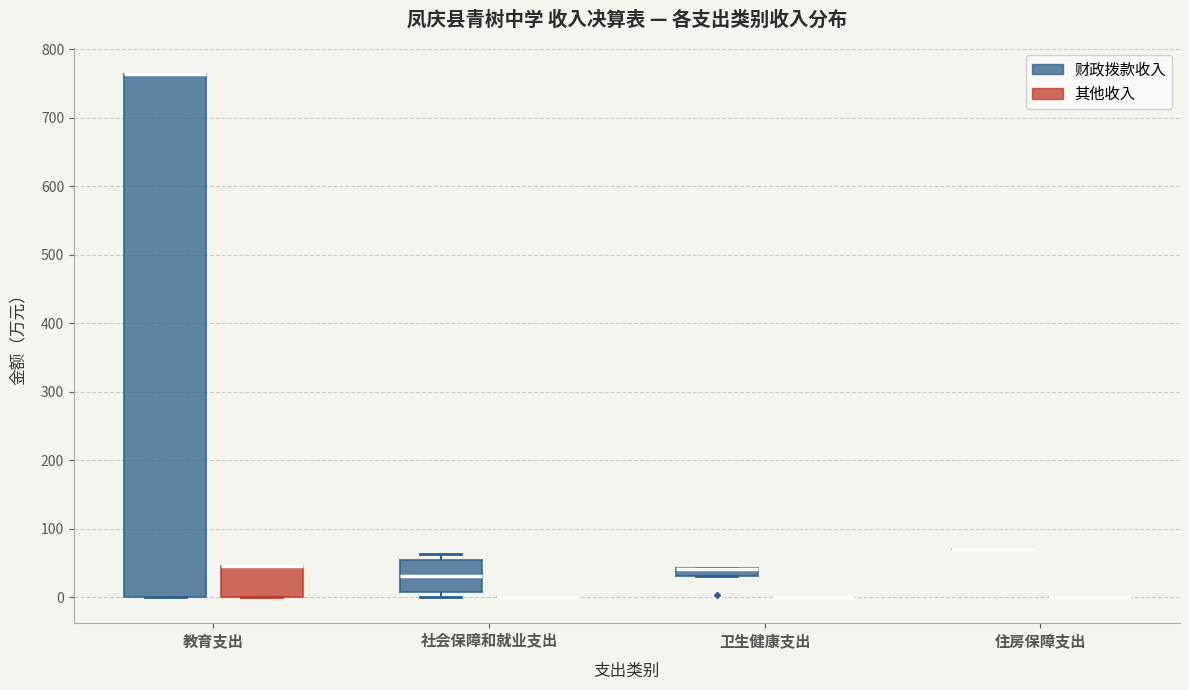

Which box is the tallest, from its lower edge to its upper edge?

教育支出 (财政拨款收入)